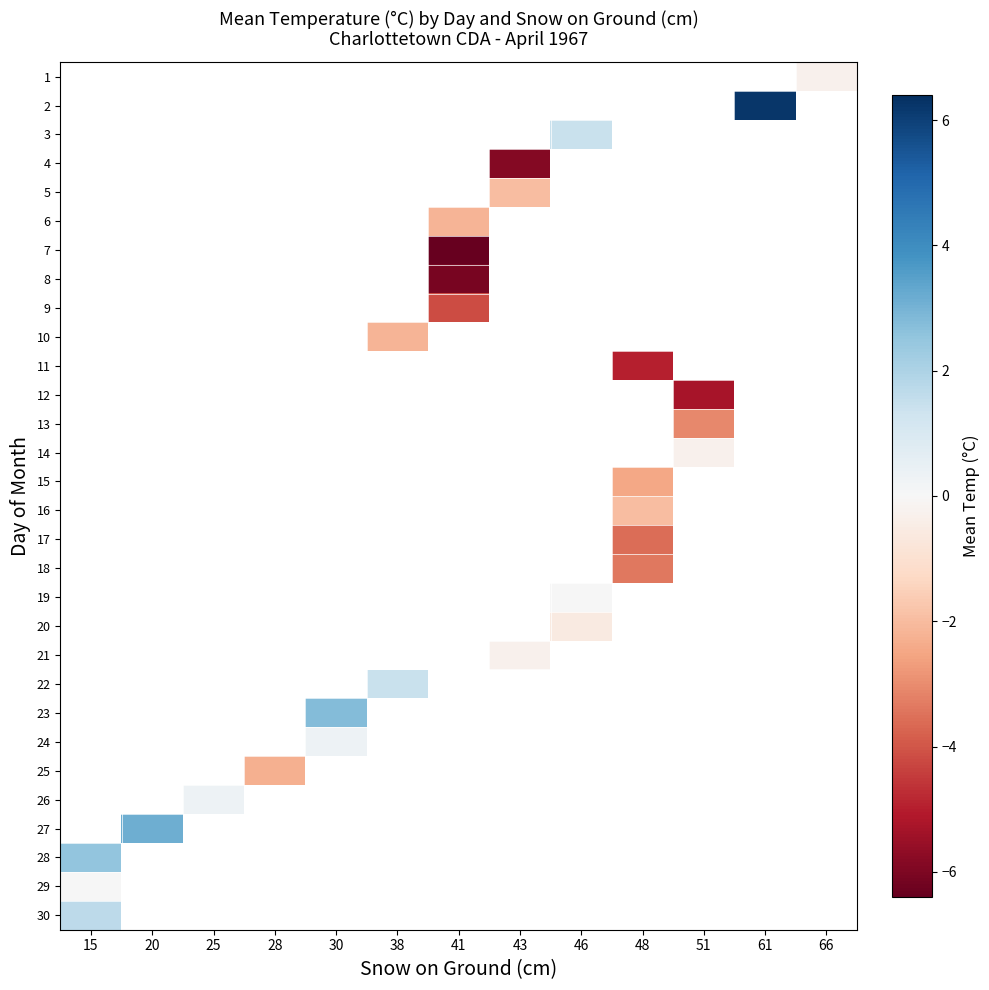

What is the smallest value displayed?

-6.4